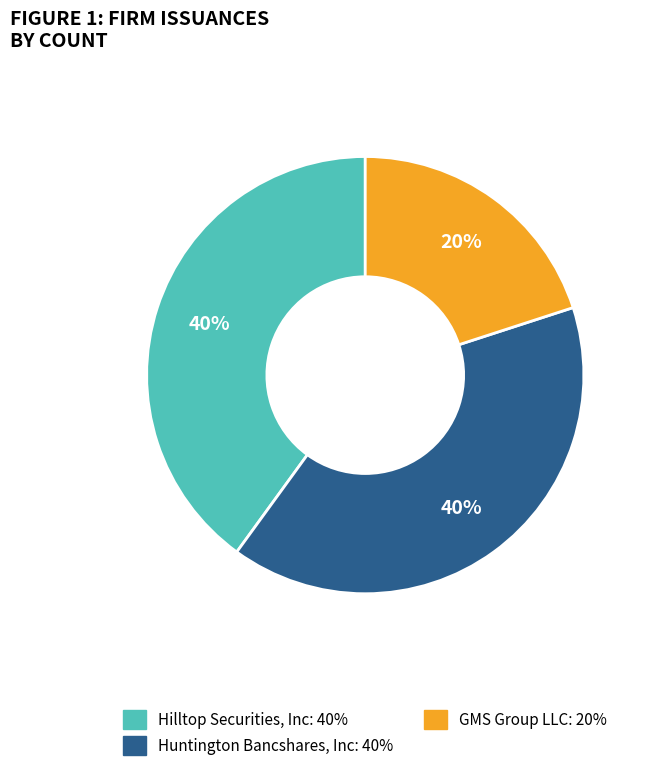

Is the sum of GMS Group LLC and Huntington Bancshares, Inc greater than half?

Yes